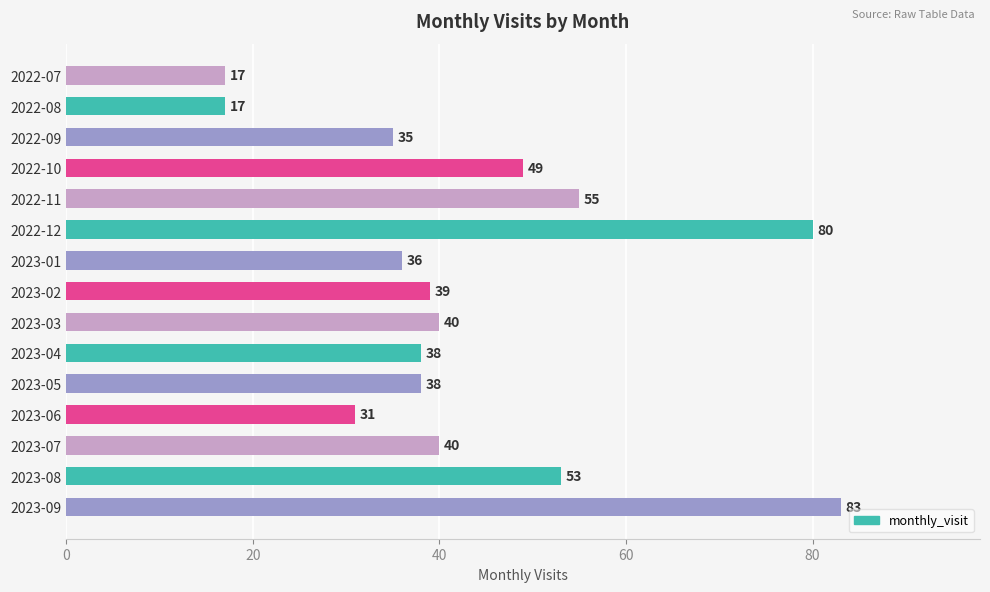

How many series are shown in this chart?

1